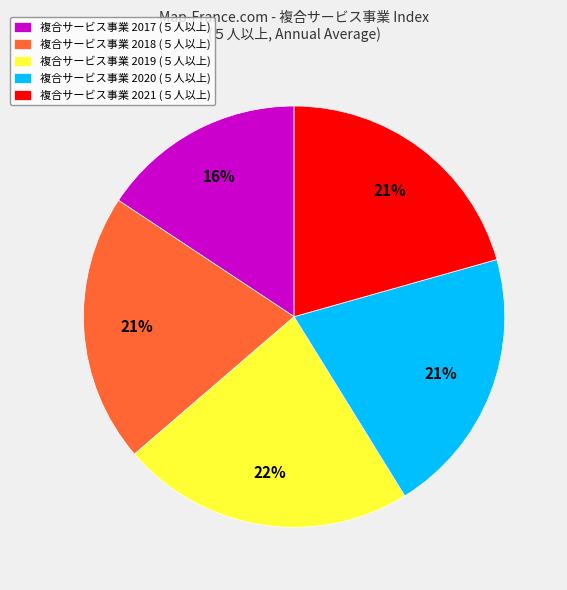

Is there a majority slice in this chart?

No